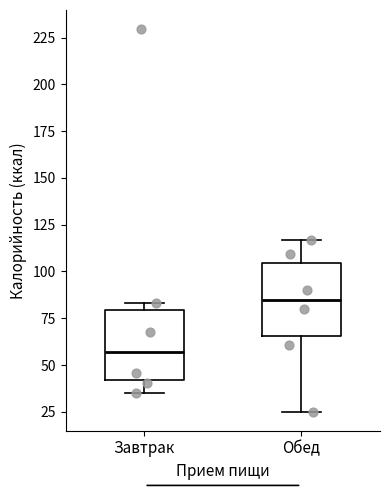

Reading left to right, transcribe this box plot: for each box, give where its median line is, the range the box spans, and where its two whiskers end, as read against the y-axis. The values are not printed on the chart, so give them approximately, as read against the axis.

Завтрак: median 55, box 40 to 80, whiskers 35 to 85
Обед: median 85, box 65 to 105, whiskers 25 to 115